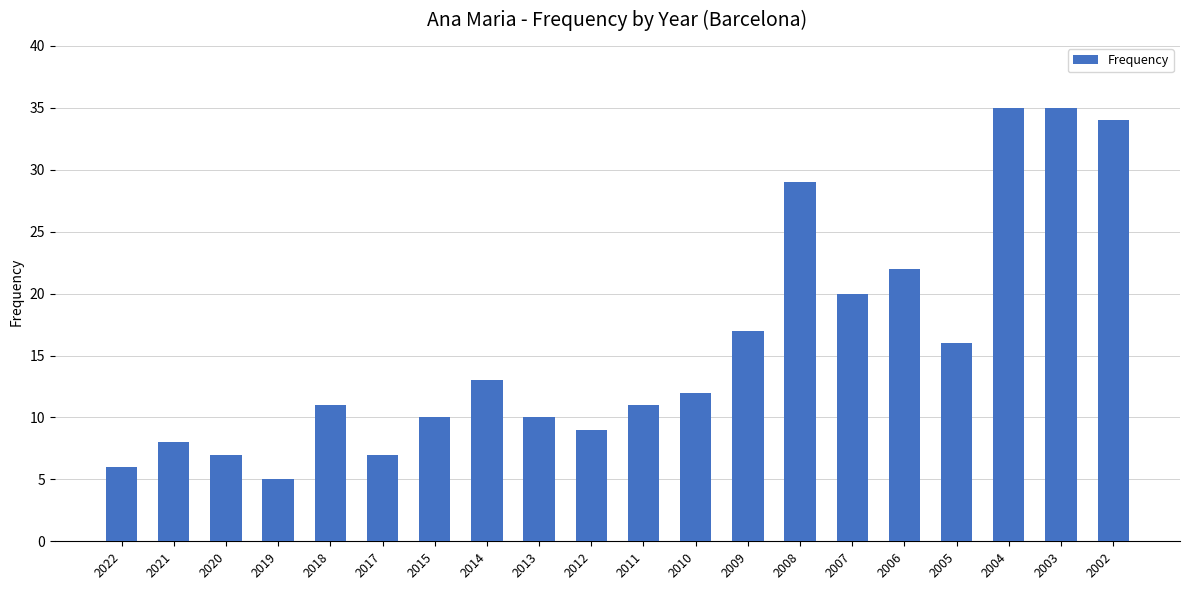

What is the sum of the values at 2021 and 2022?

14